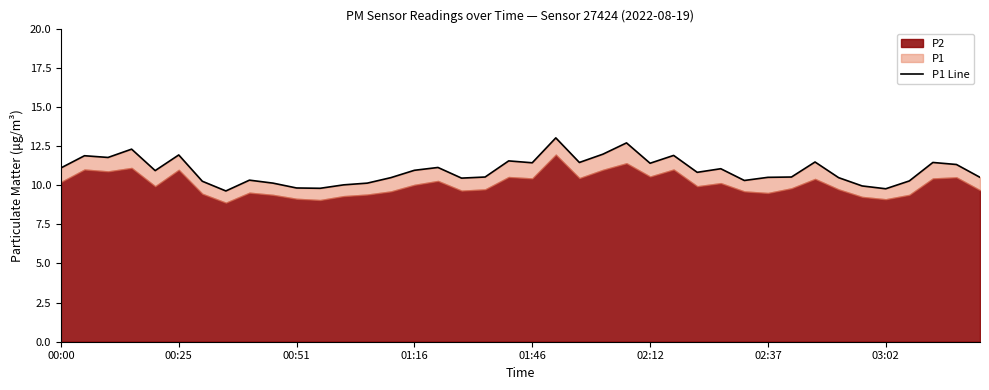

The value at 9 is 10.1. True or false?

True